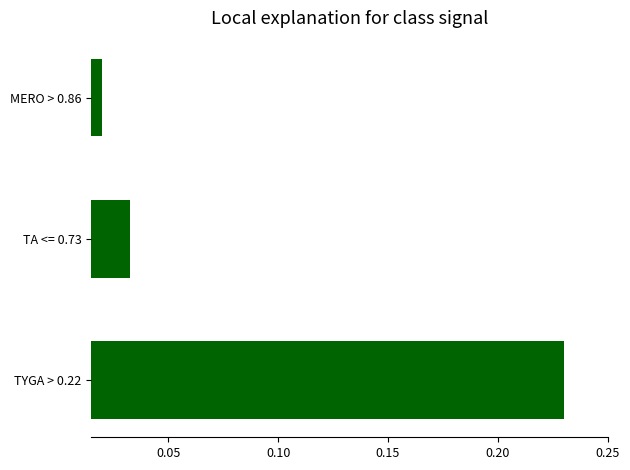

Is it true that the value at TYGA > 0.22 is 0.3?

False